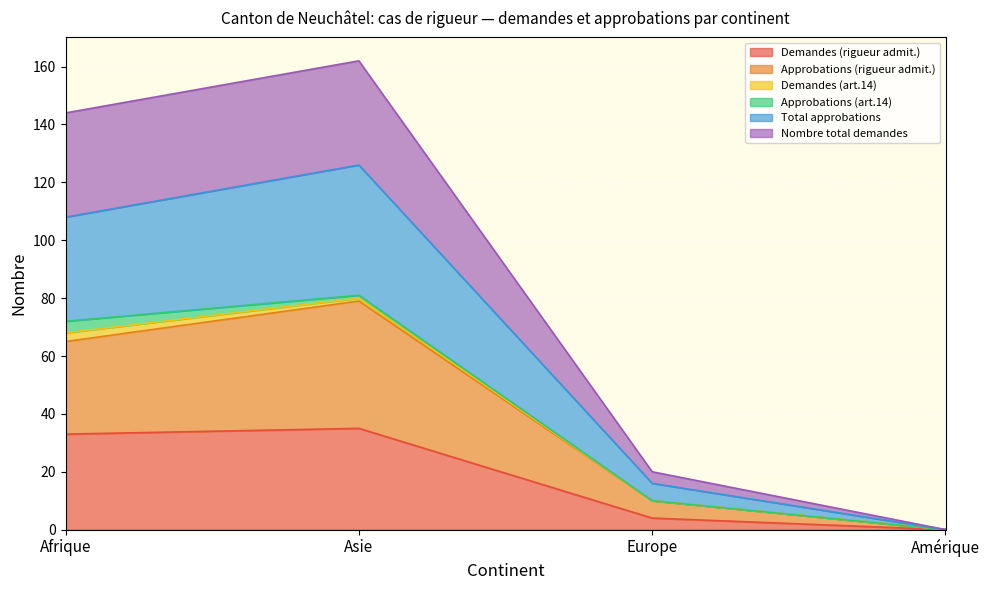

How many lines are shown in the chart?

6